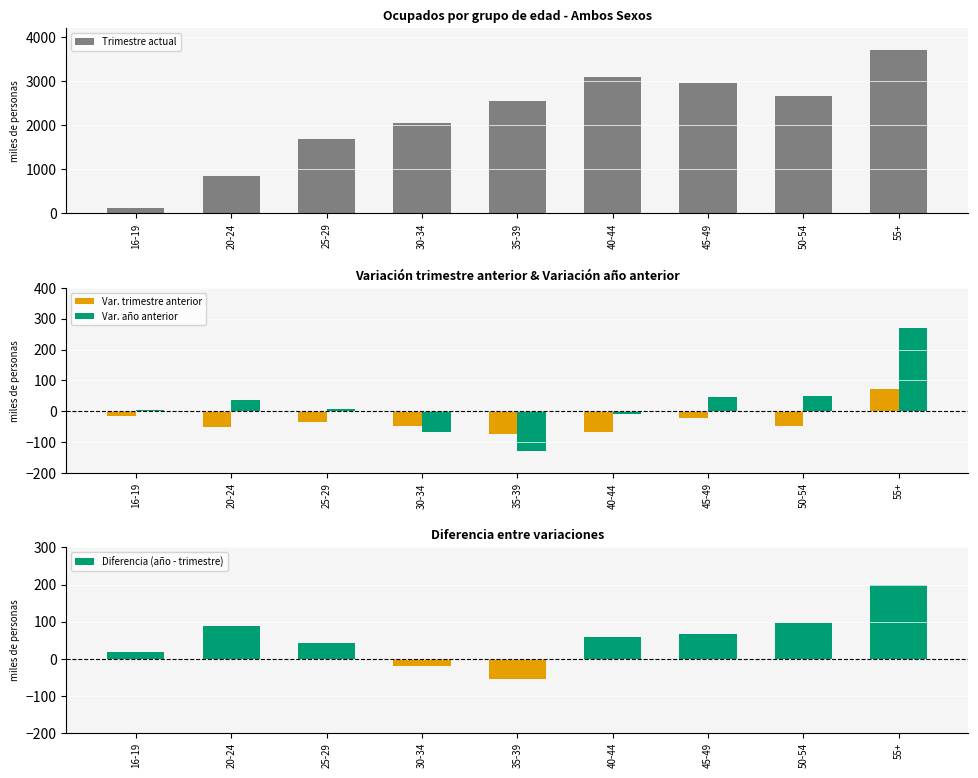

Which has a higher value, 20-24 or 45-49?

45-49